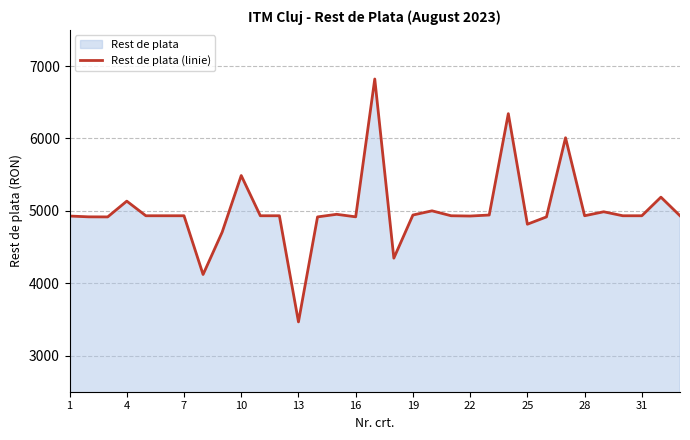

True or false: the data shows 7135 at 13.

False